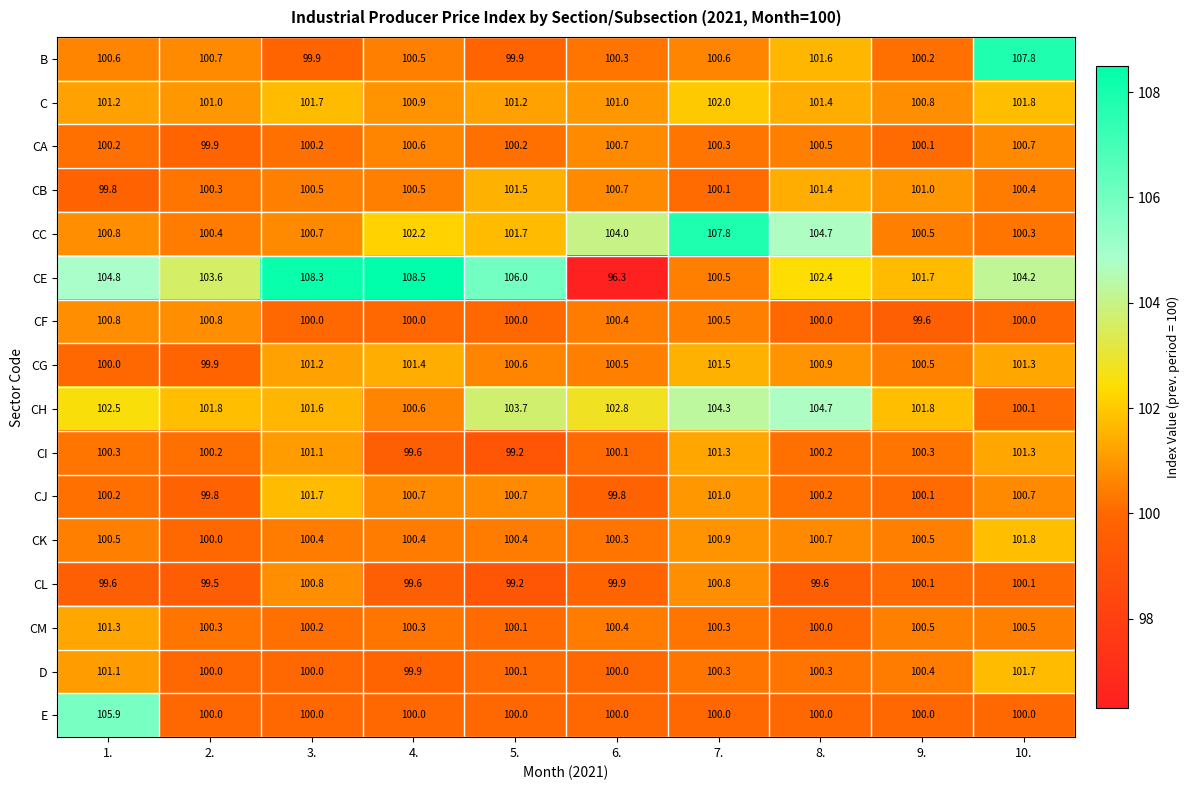

The CE series shows 168.1 at 2.. True or false?

False